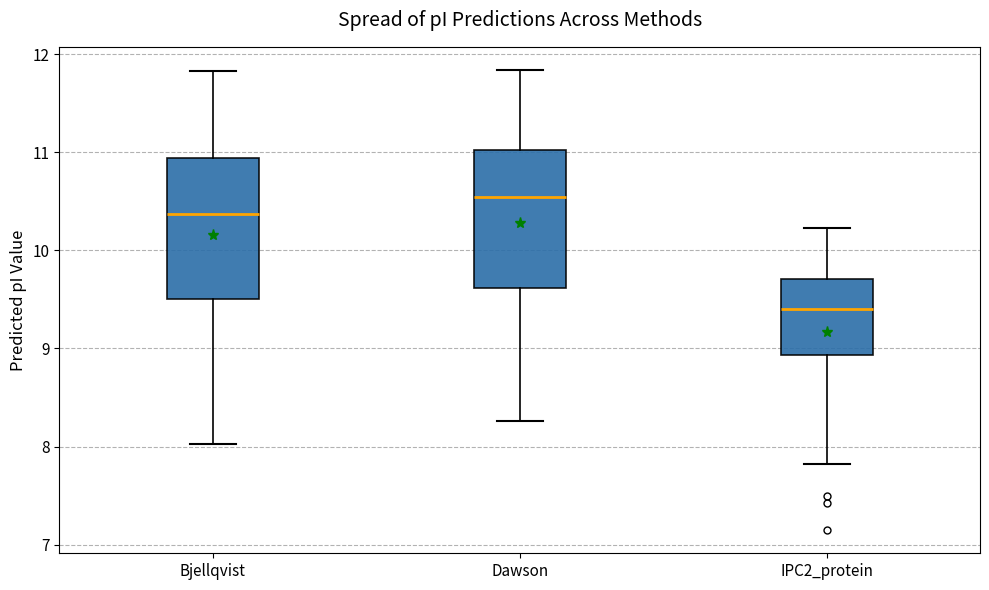

Reading left to right, read every box against the y-axis: the position of its median line, the range the box covers, and the ends of its whiskers. The values are not printed on the chart, so give them approximately, as read against the axis.

Bjellqvist: median 10.4, box 9.5 to 10.9, whiskers 8.0 to 11.8
Dawson: median 10.5, box 9.6 to 11.0, whiskers 8.3 to 11.8
IPC2_protein: median 9.4, box 8.9 to 9.7, whiskers 7.8 to 10.2